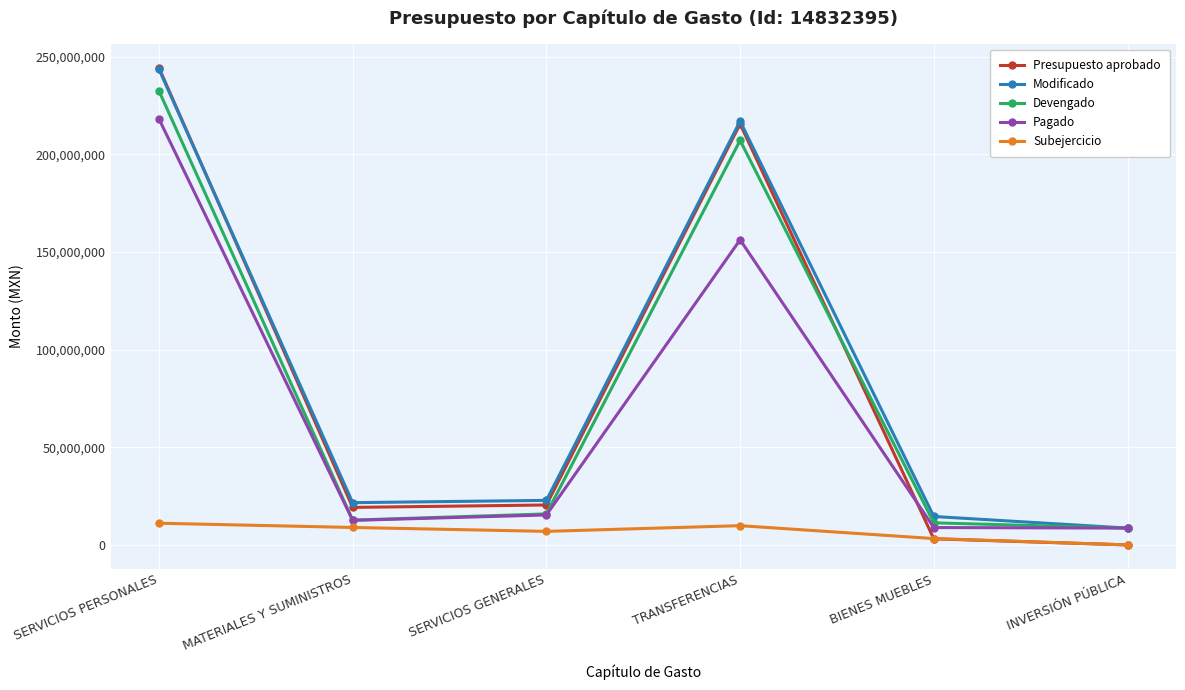

At which label is Devengado closest to 120581305?

TRANSFERENCIAS